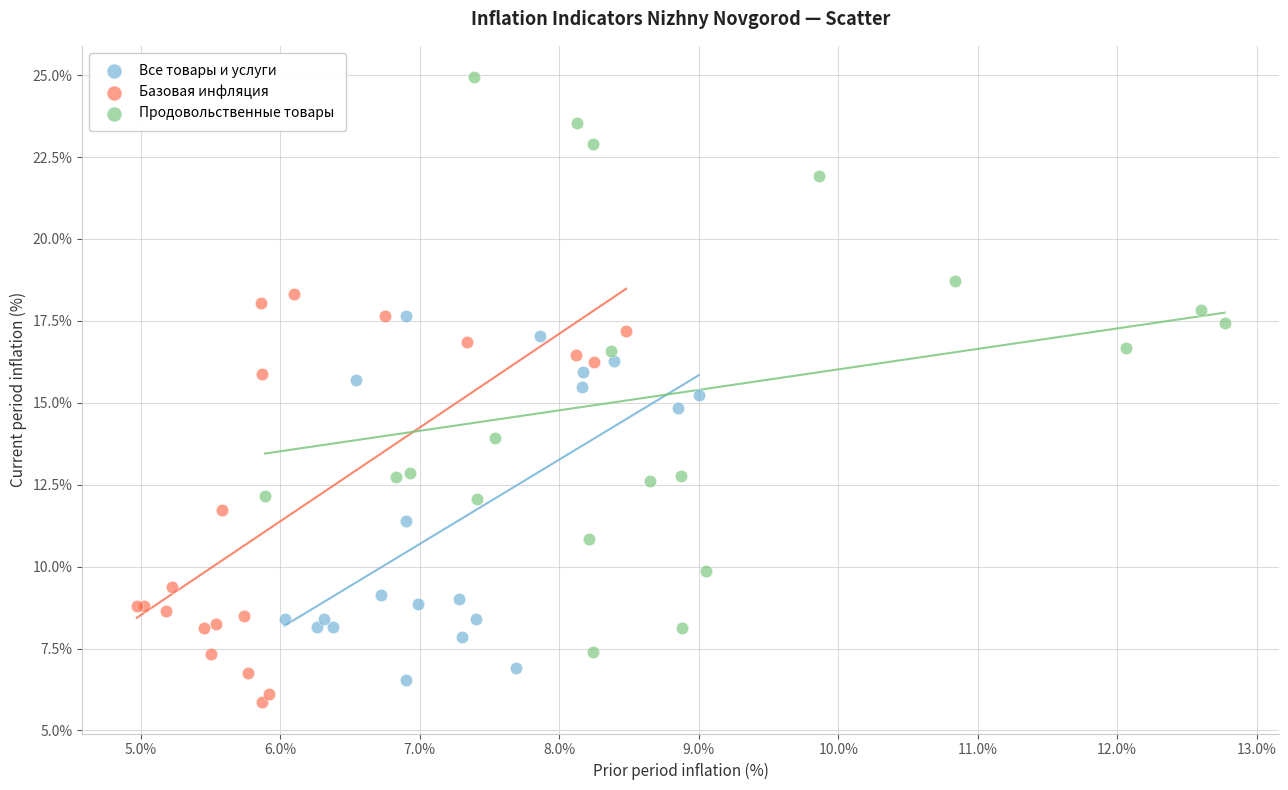

What are all the series names shown in the legend?

Все товары и услуги, Базовая инфляция, Продовольственные товары